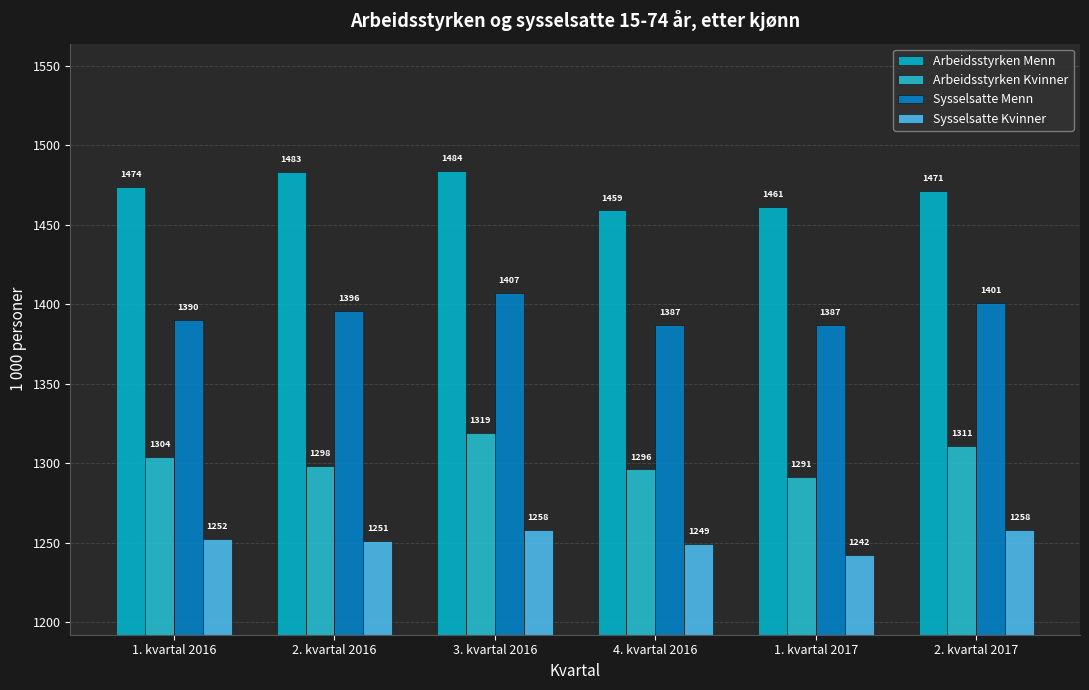

The Arbeidsstyrken Menn series shows 1459 at 4. kvartal 2016. True or false?

True